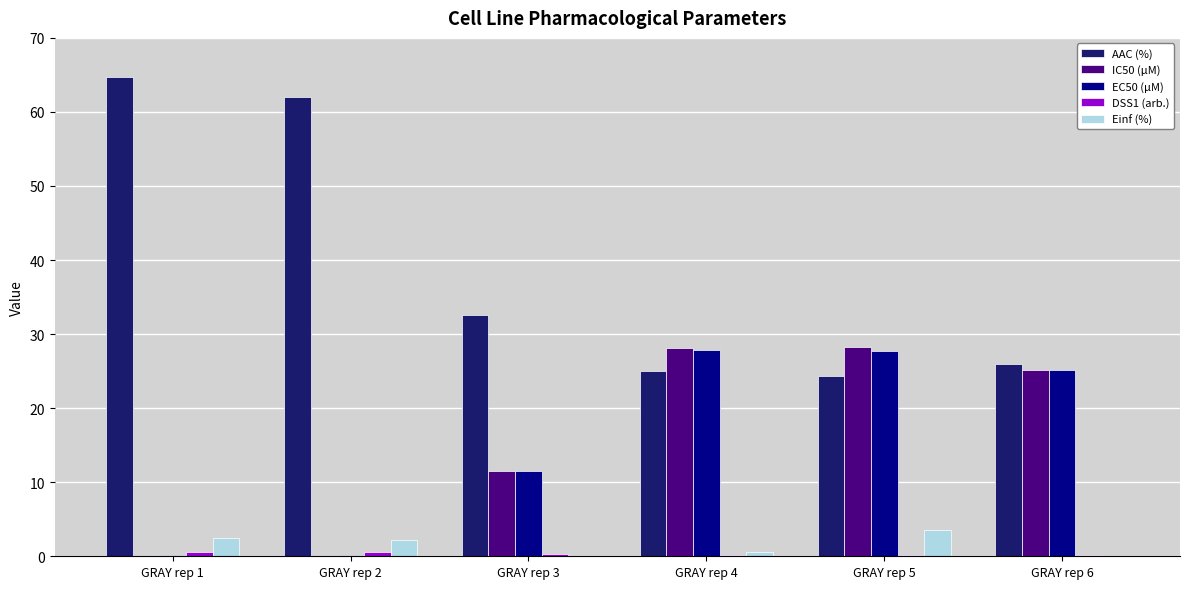

The value of AAC (%) at GRAY rep 5 is 42.3. True or false?

False